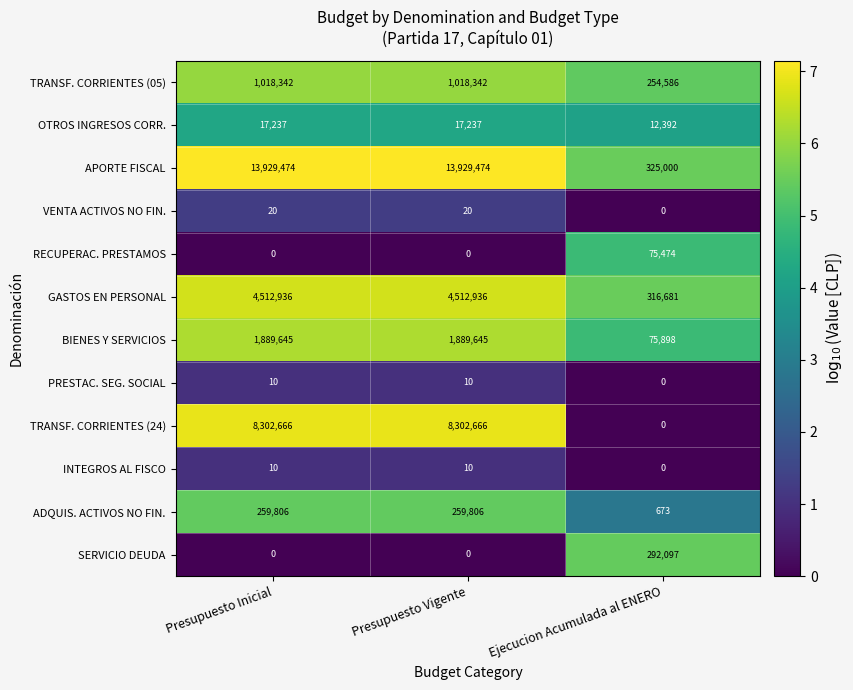

What is the sum of the TRANSF. CORRIENTES (24) values at Presupuesto Vigente and Ejecucion Acumulada al ENERO?

8302666